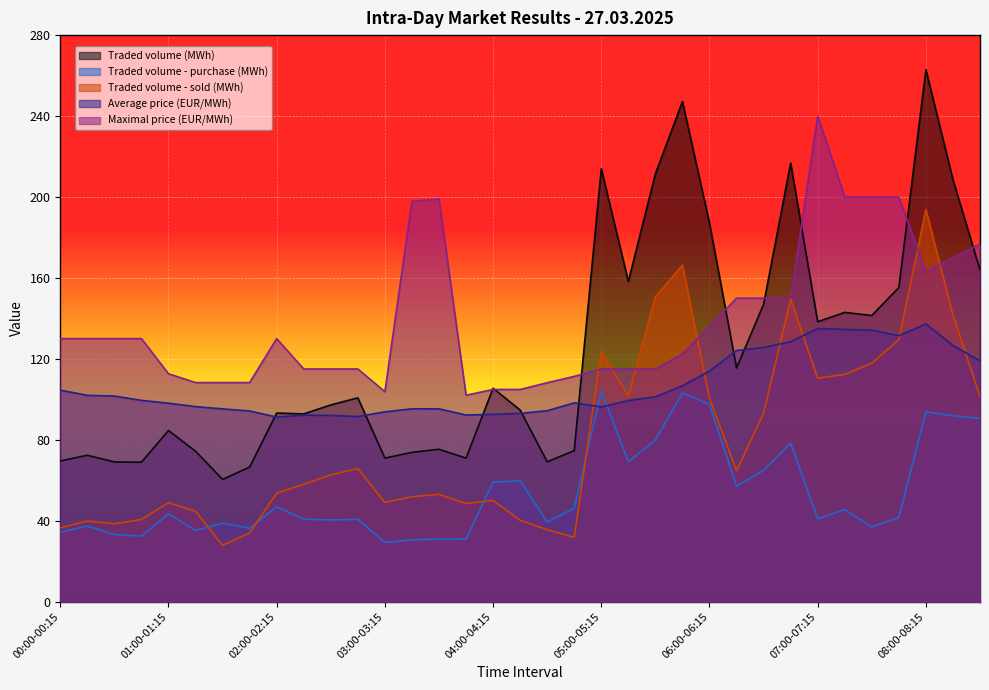

How many values in the Traded volume - sold (MWh) series are below 58?

17